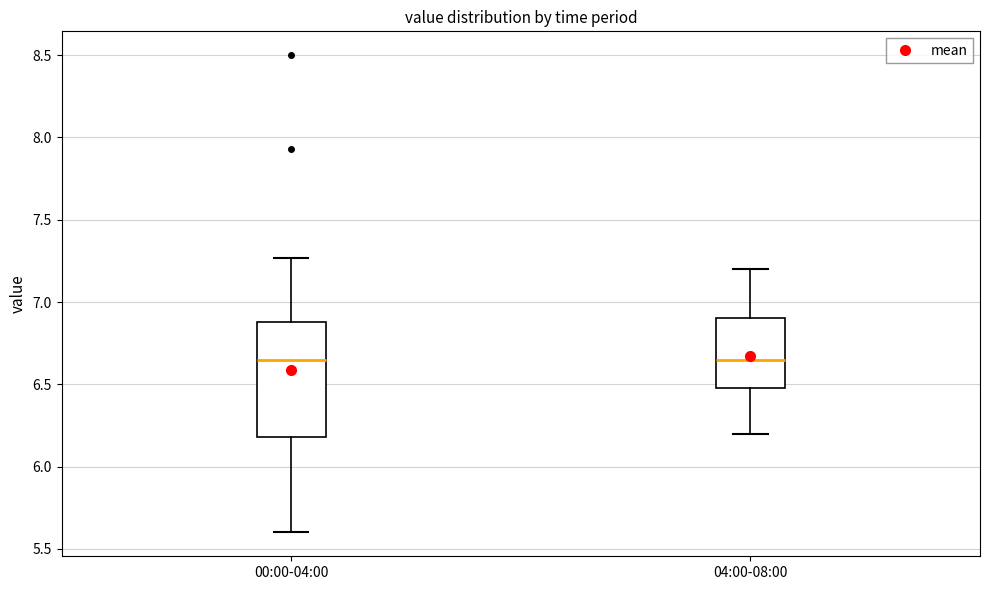

Reading left to right, read every box against the y-axis: the position of its median line, the range the box covers, and the ends of its whiskers. The values are not printed on the chart, so give them approximately, as read against the axis.

00:00-04:00: median 6.65, box 6.20 to 6.90, whiskers 5.60 to 7.25
04:00-08:00: median 6.65, box 6.50 to 6.90, whiskers 6.20 to 7.20